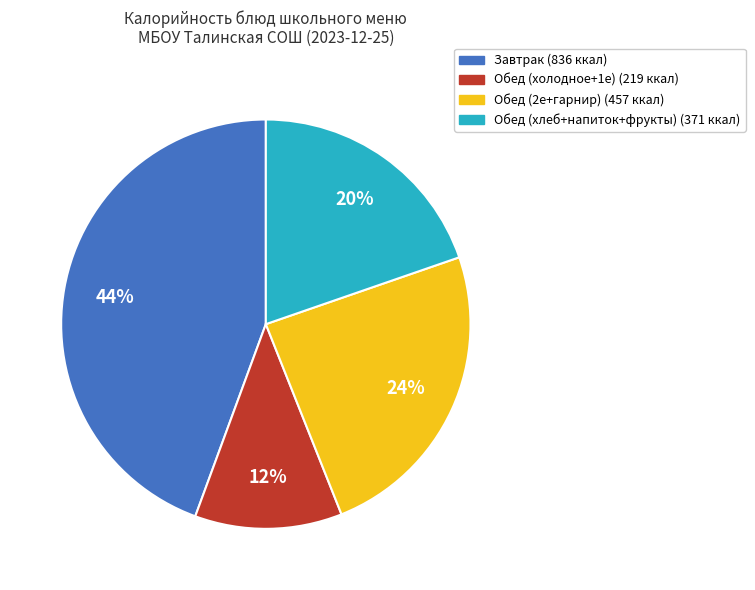

Is there any slice that represents more than half of the pie?

No